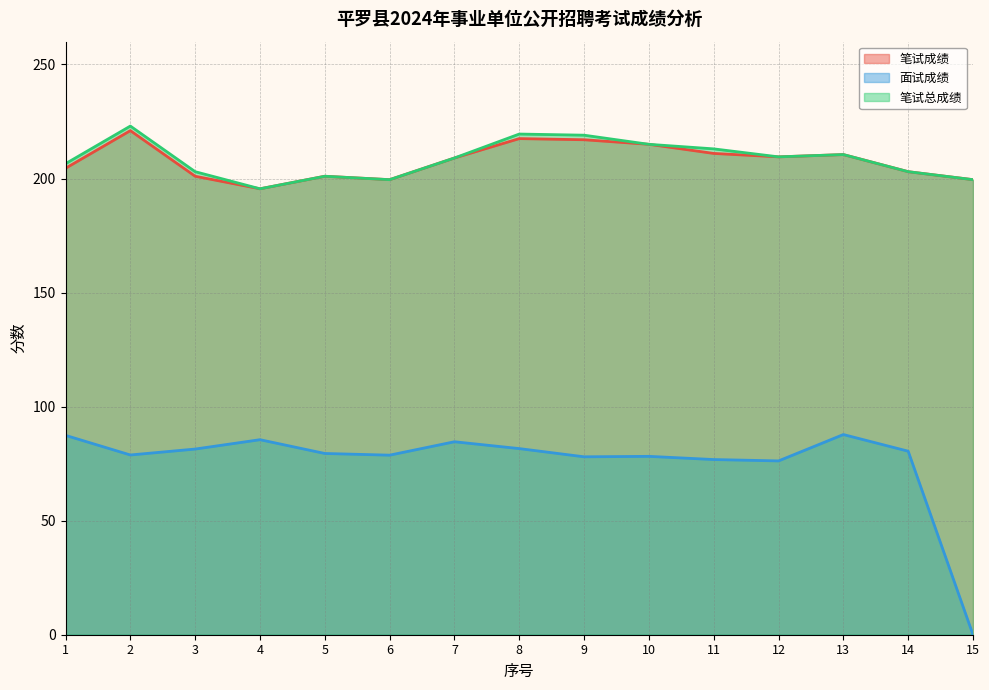

Where is 笔试成绩 nearest to the value 208?

7